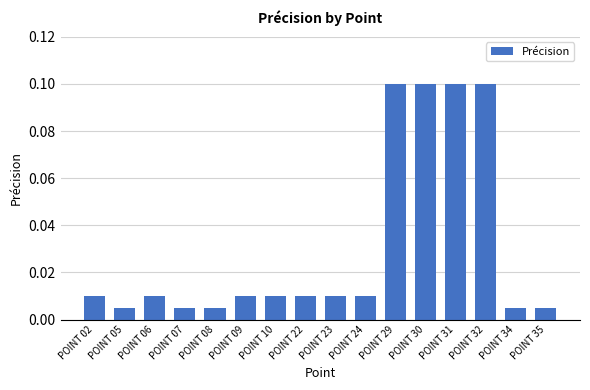

What is the sum of all values?

0.5